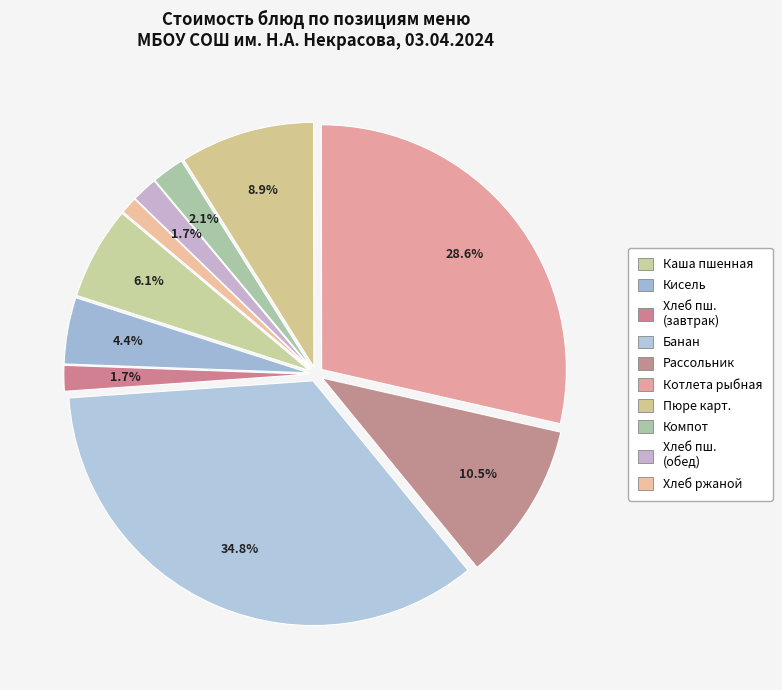

To the nearest percent, what is the average slice percentage?

10%